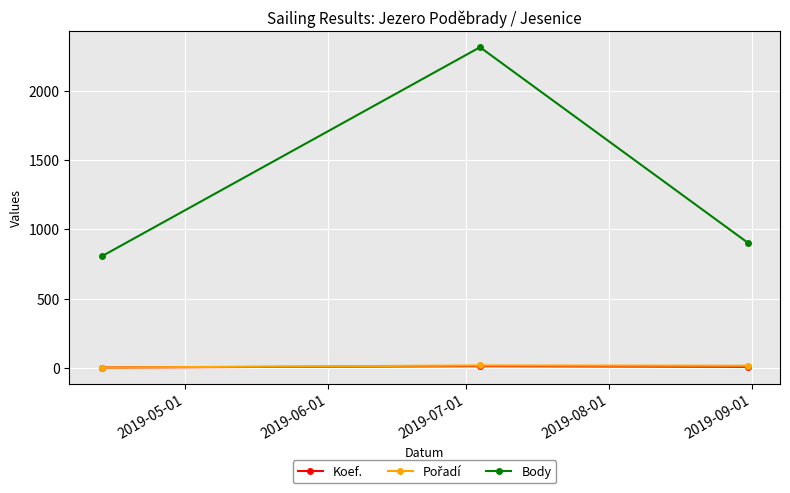

At how many categories does at least one series exceed 424?

3